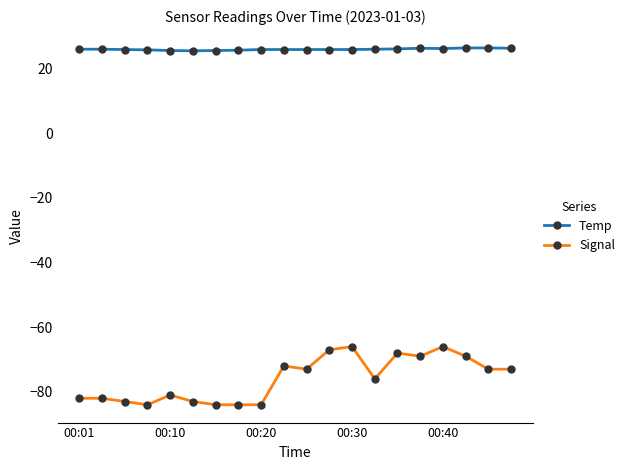

What is the greatest value displayed?

26.4